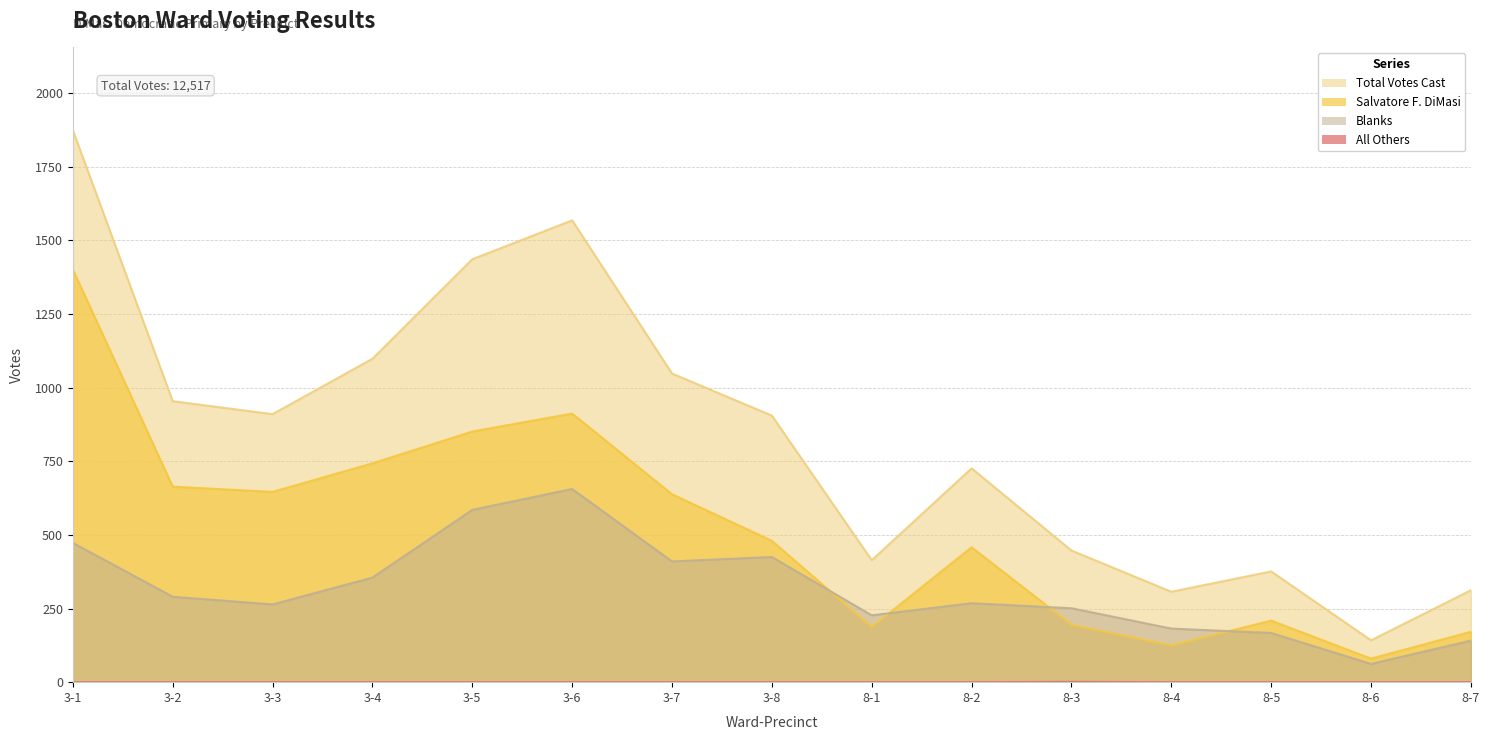

Which series changed the most between 3-5 and 3-8?

Total Votes Cast